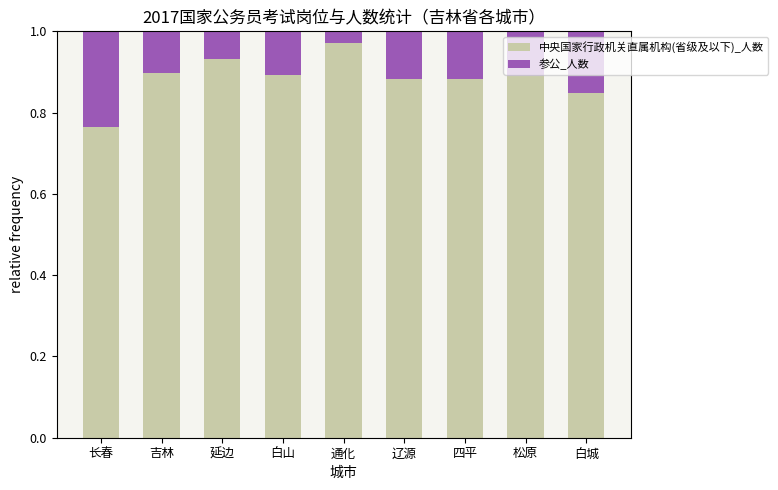

Is it true that 中央国家行政机关直属机构(省级及以下)_人数 equals 0.2 at 白山?

False